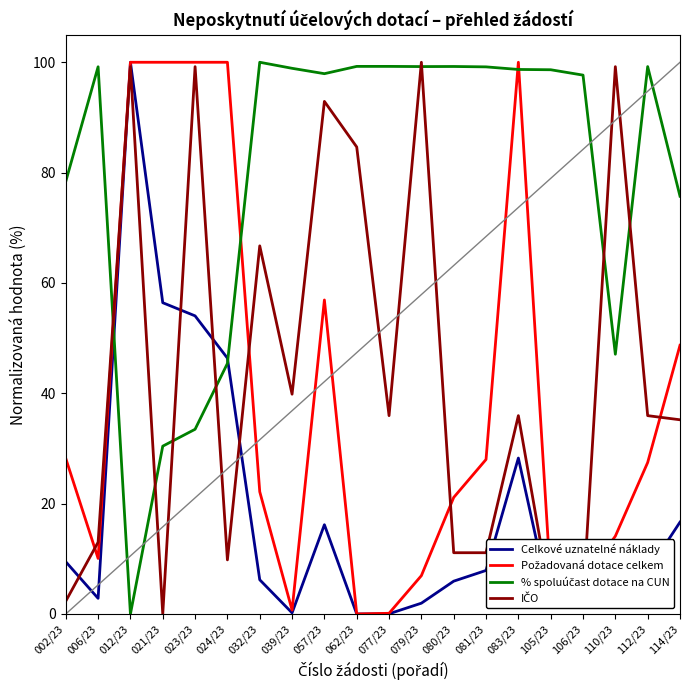

What is the total value across all series at 012/23?

299.2